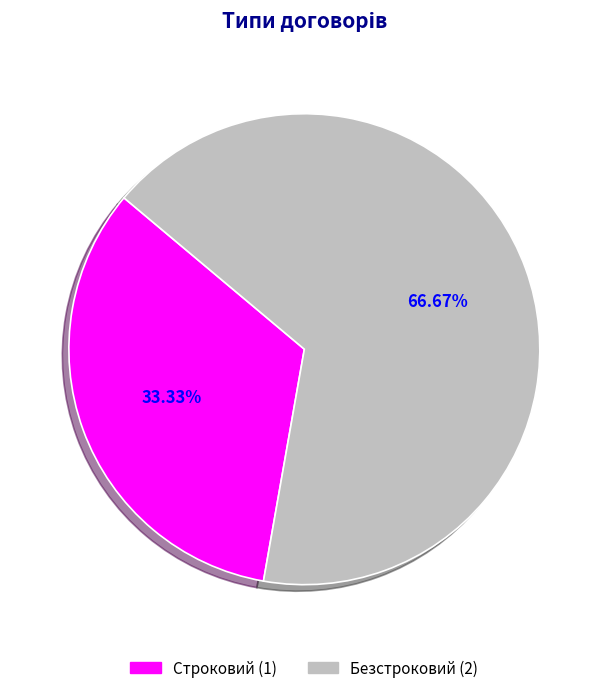

Which slice is the largest?

Безстроковий